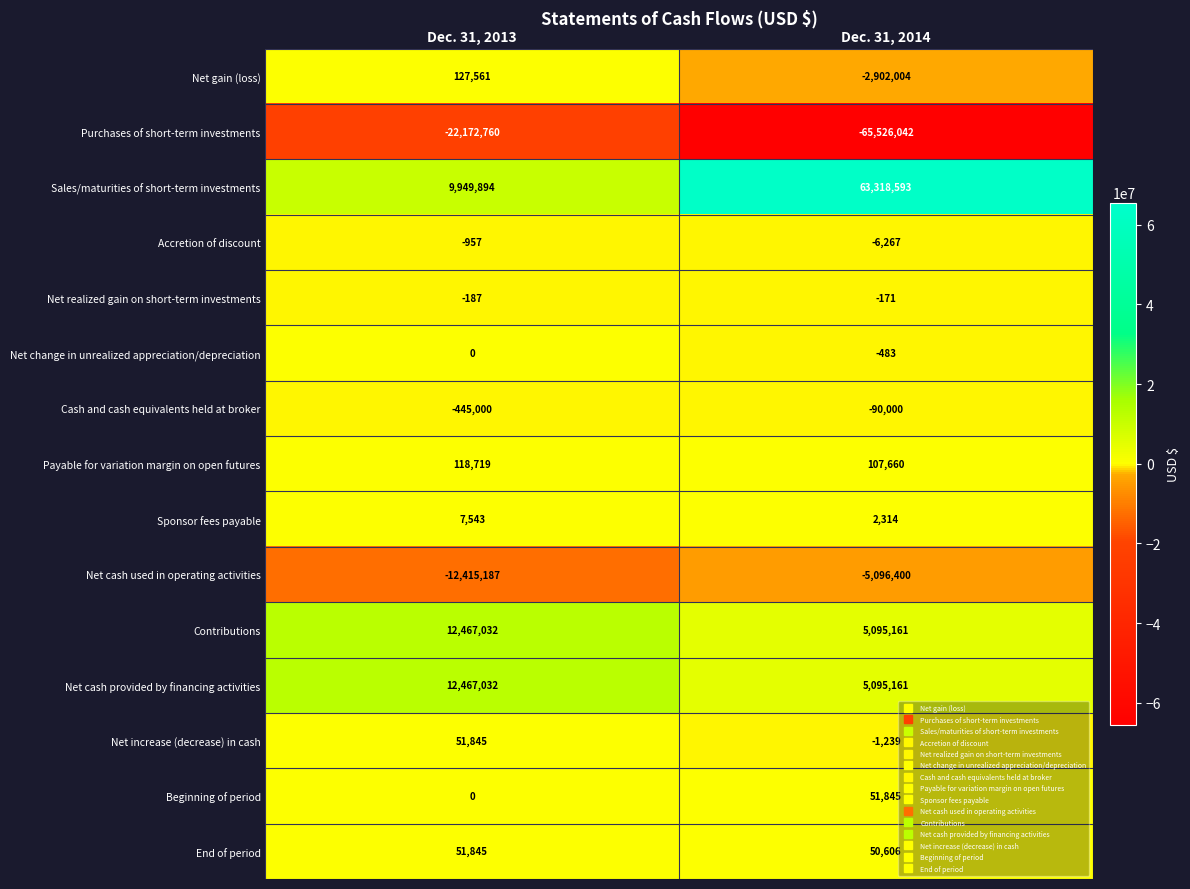

Is it true that Net change in unrealized appreciation/depreciation equals 265 at Dec. 31, 2013?

False